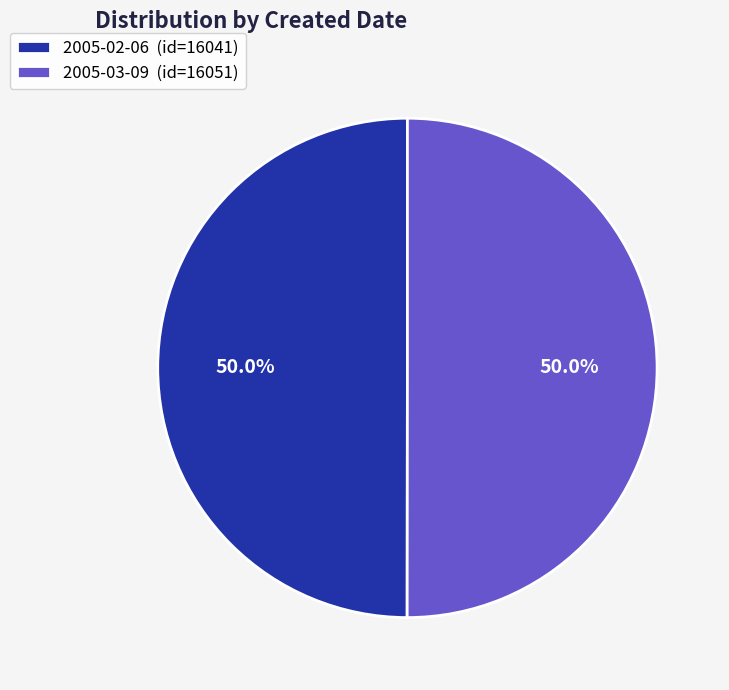

What is the ratio of the value at 2005-02-06 (id=16041) to the value at 2005-03-09 (id=16051)?

1.0